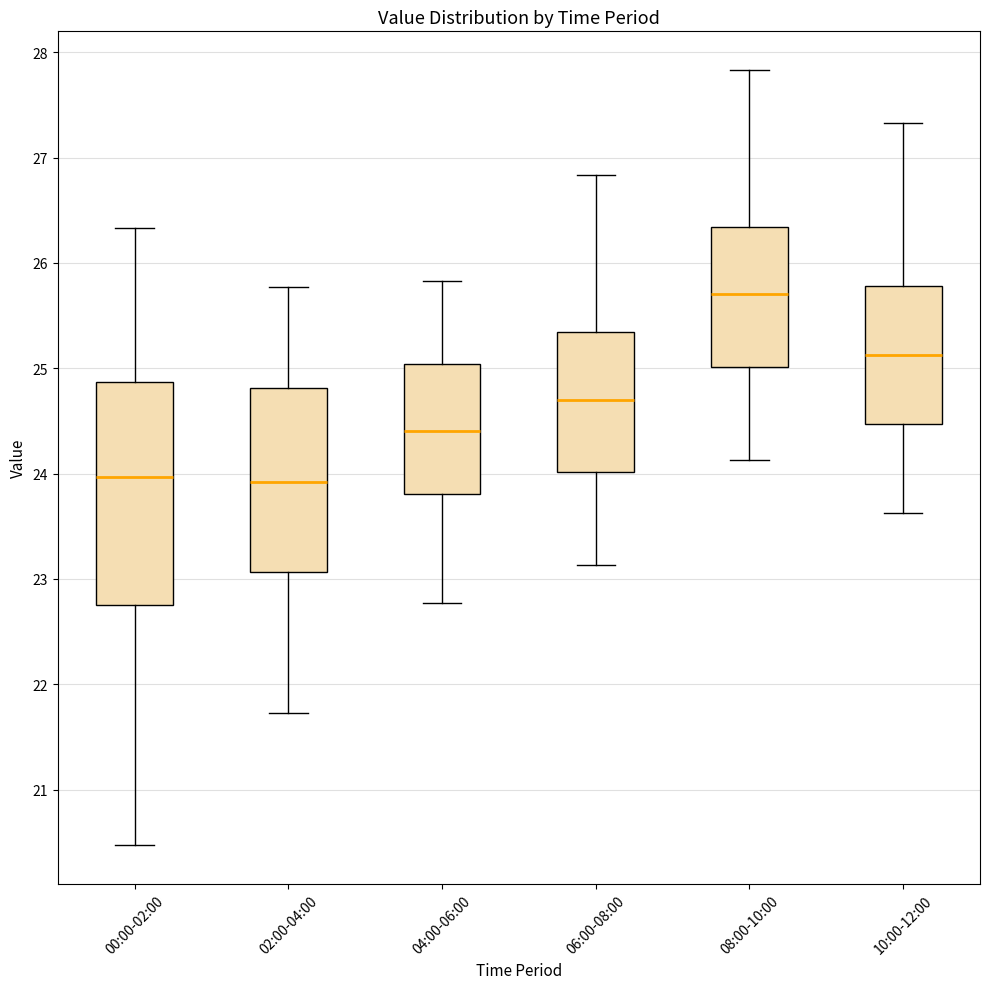

Which box is the tallest, from its lower edge to its upper edge?

00:00-02:00